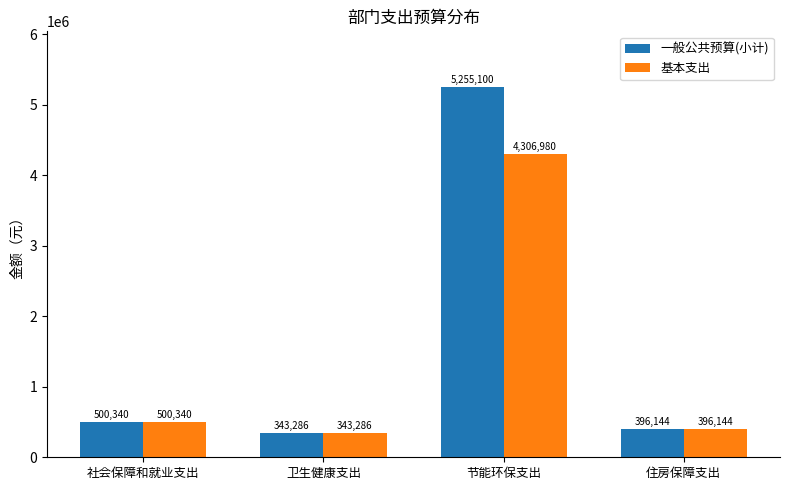

Which series has the largest range (max minus min)?

一般公共预算(小计)